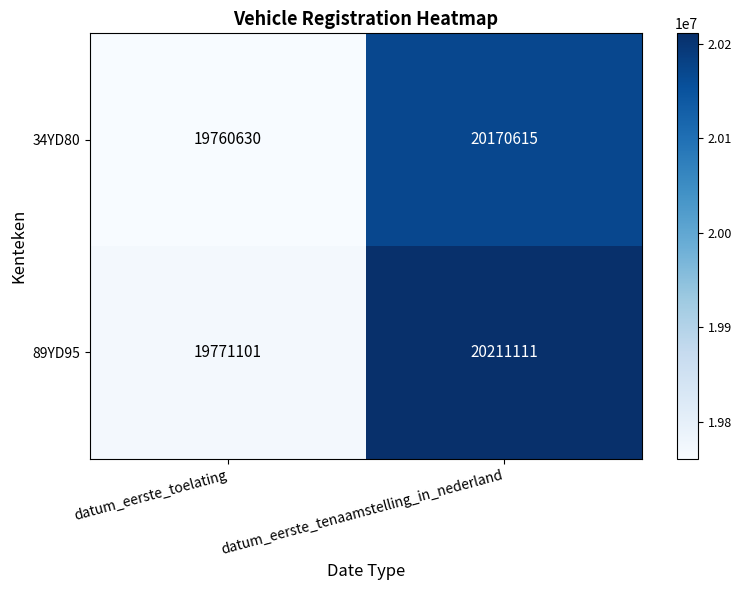

What is the total value across all series at datum_eerste_tenaamstelling_in_nederland?

40381726